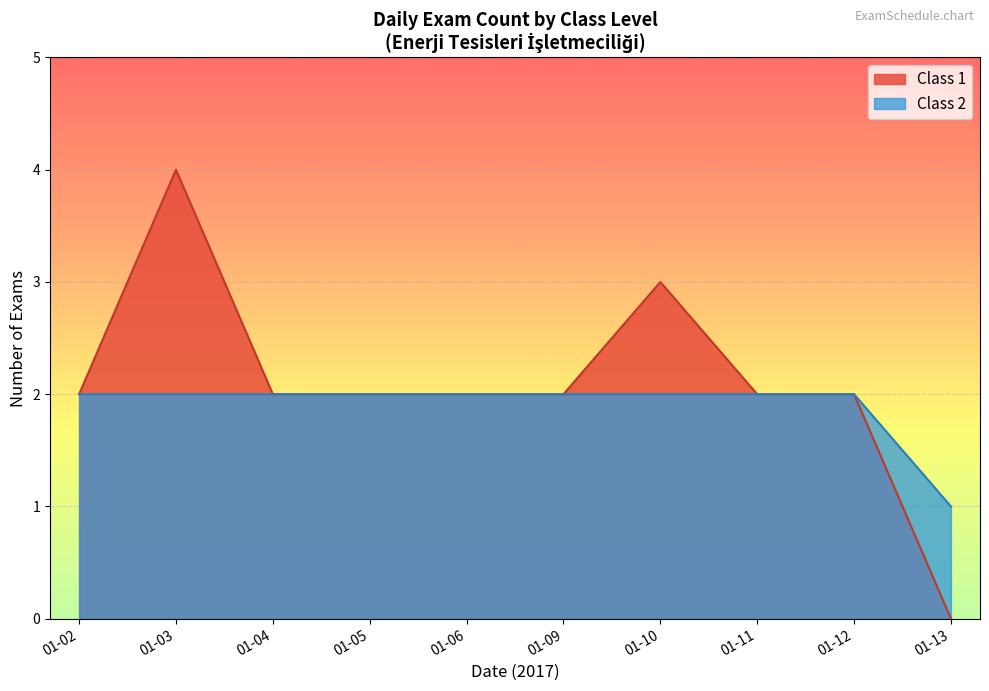

True or false: Class 2 has more than 2 interior local peaks.

False